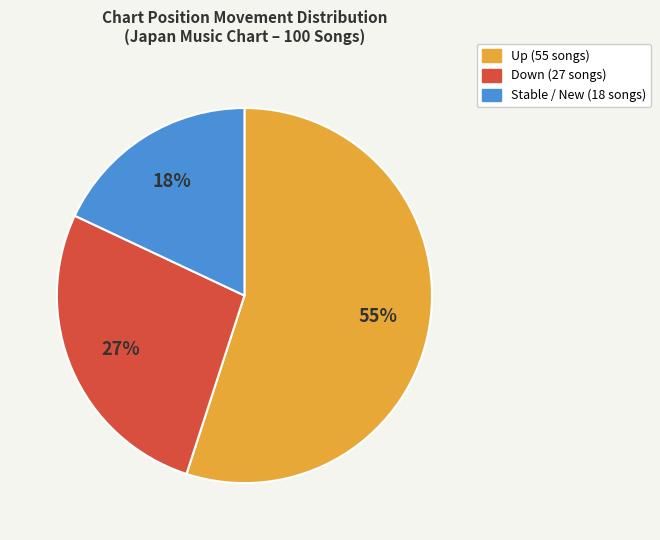

To the nearest percent, what is the average slice percentage?

33%